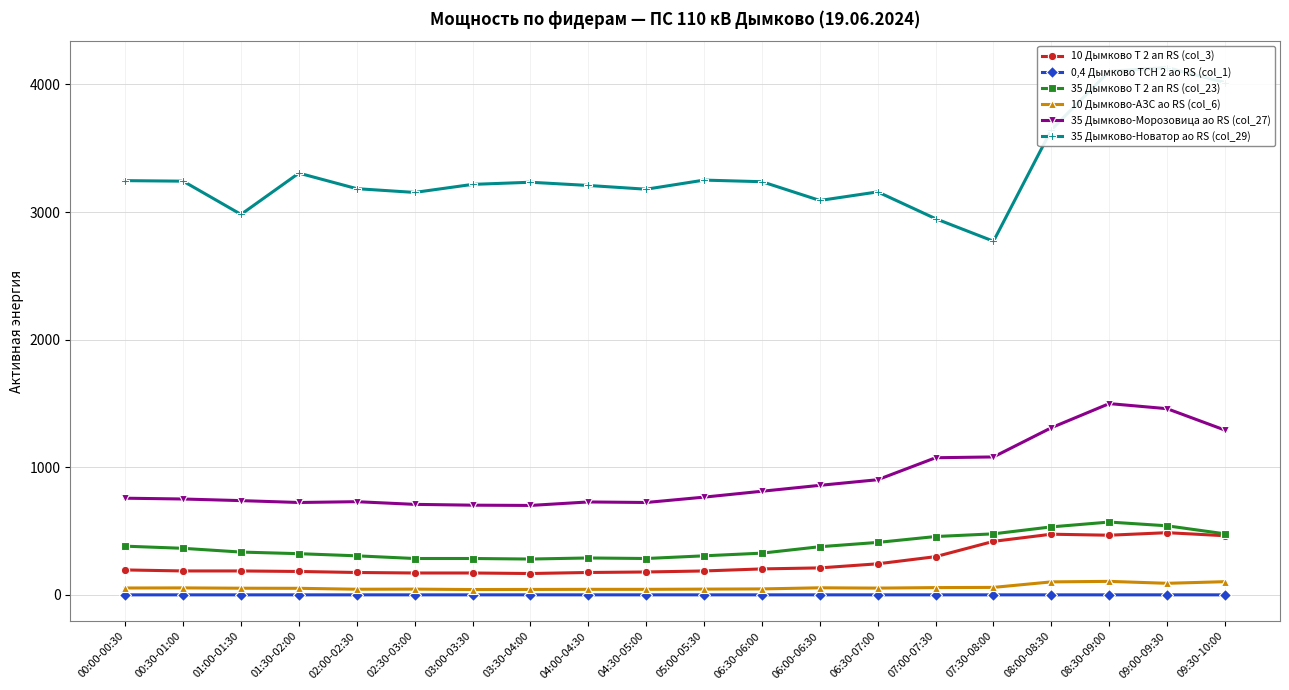

What is the difference between the second highest and second lowest values in the 35 Дымково-Новатор ао RS (col_29) series?

1155.0